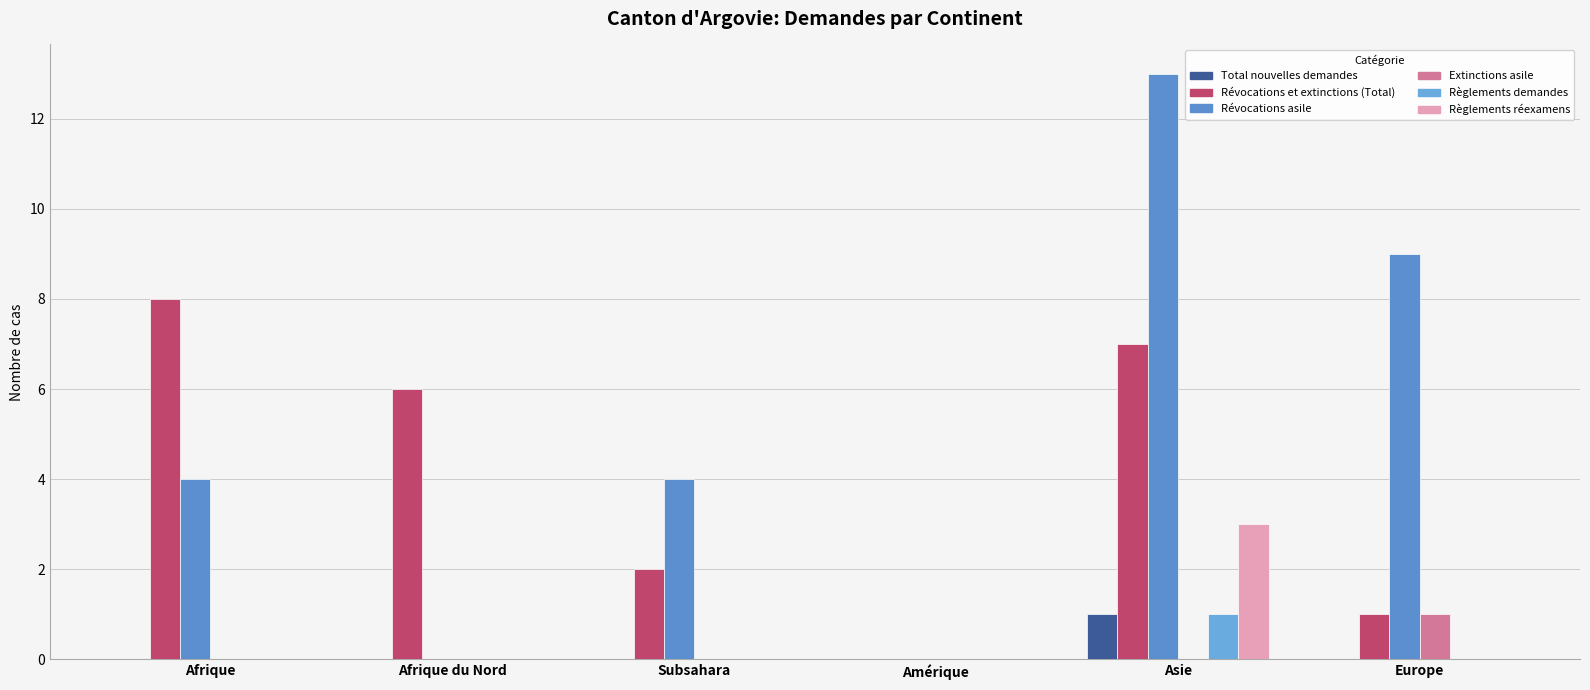

Which series has the largest total across all categories?

Révocations asile